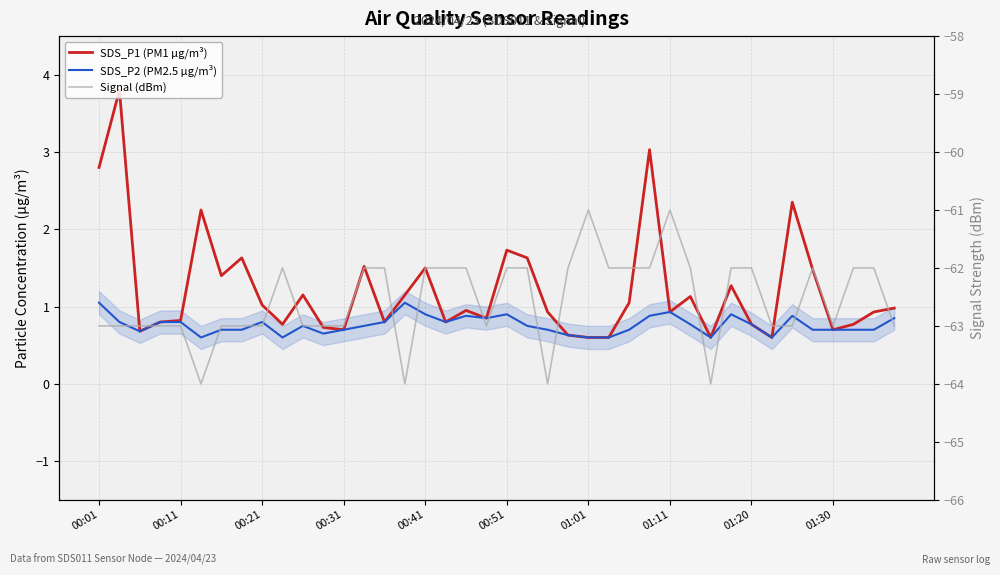

True or false: SDS_P1 (PM1 µg/m³) and SDS_P2 (PM2.5 µg/m³) cross at least once.

False